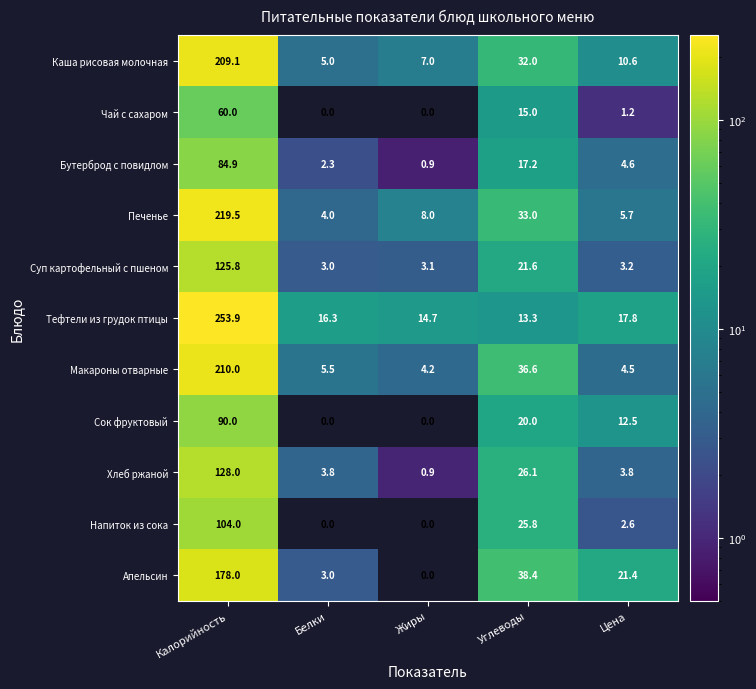

What is the spread (max minus min) of values at Жиры?

14.7